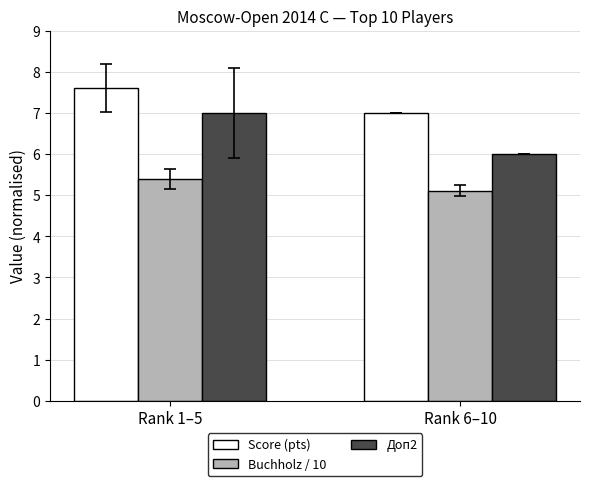

At how many categories does at least one series exceed 5?

2